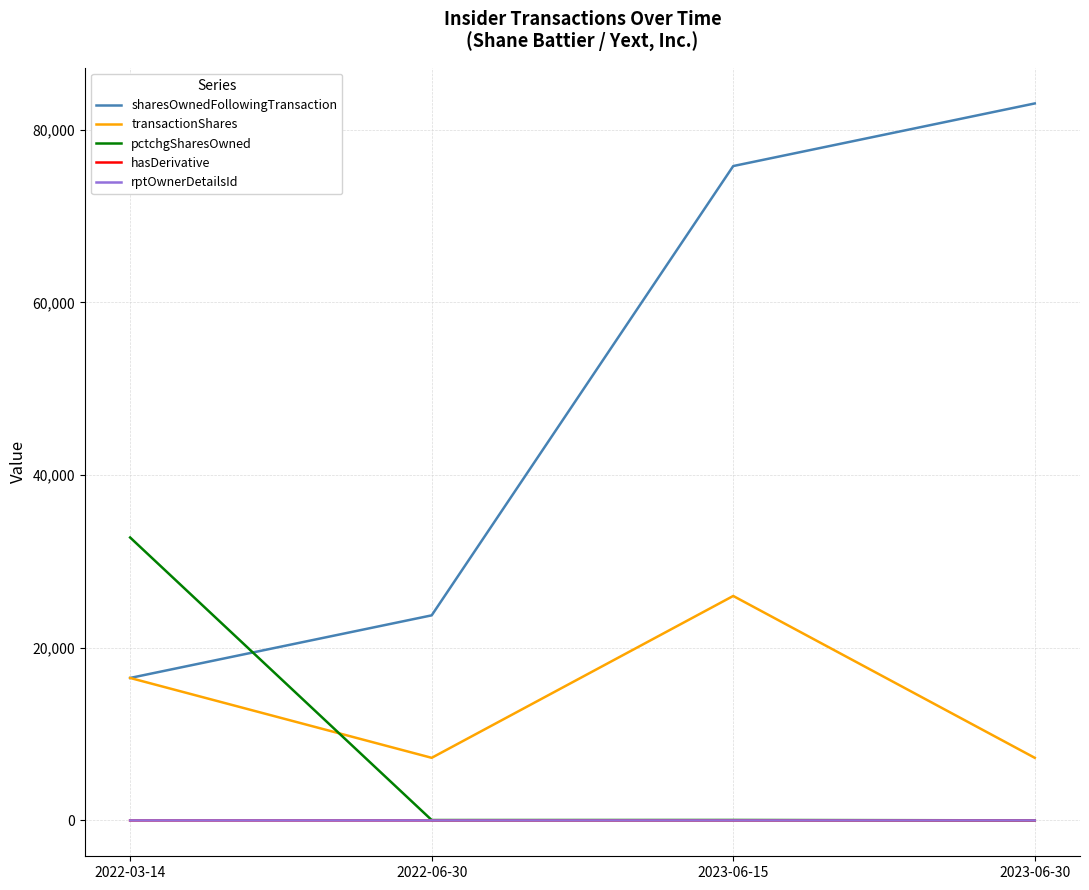

Which series has the largest range (max minus min)?

sharesOwnedFollowingTransaction